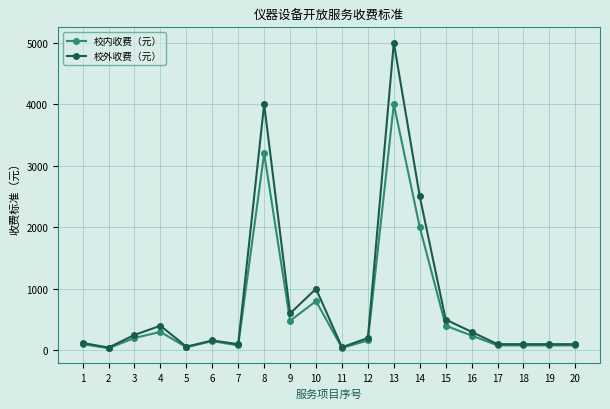

Is the value of 校外收费（元） at 14 greater than the value of 校内收费（元） at 1?

Yes